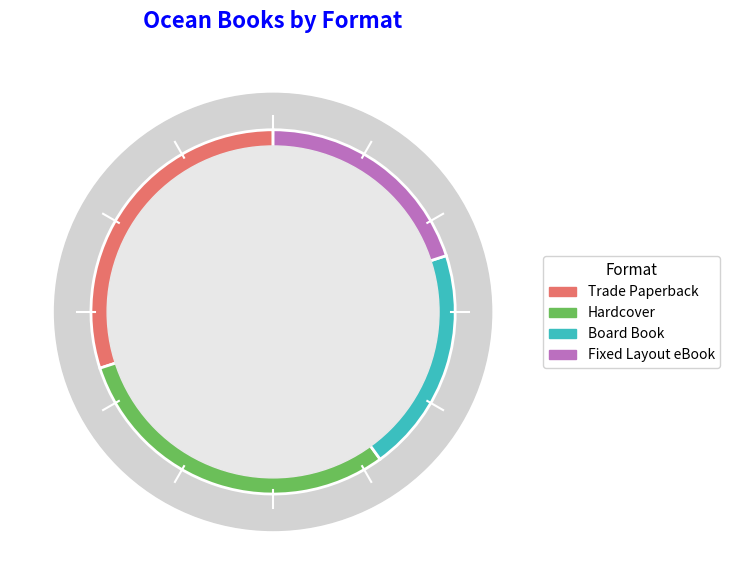

Is there a majority slice in this chart?

No